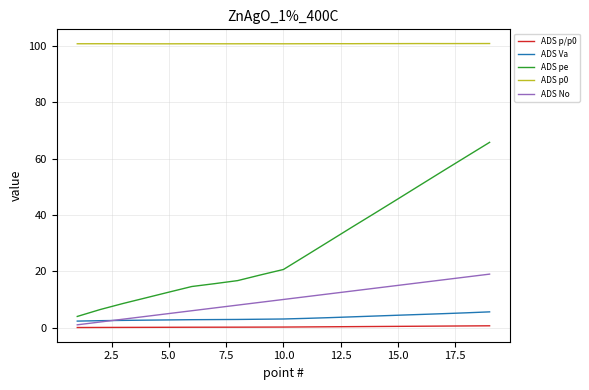

What is the lowest value of the ADS p0 series?

100.8